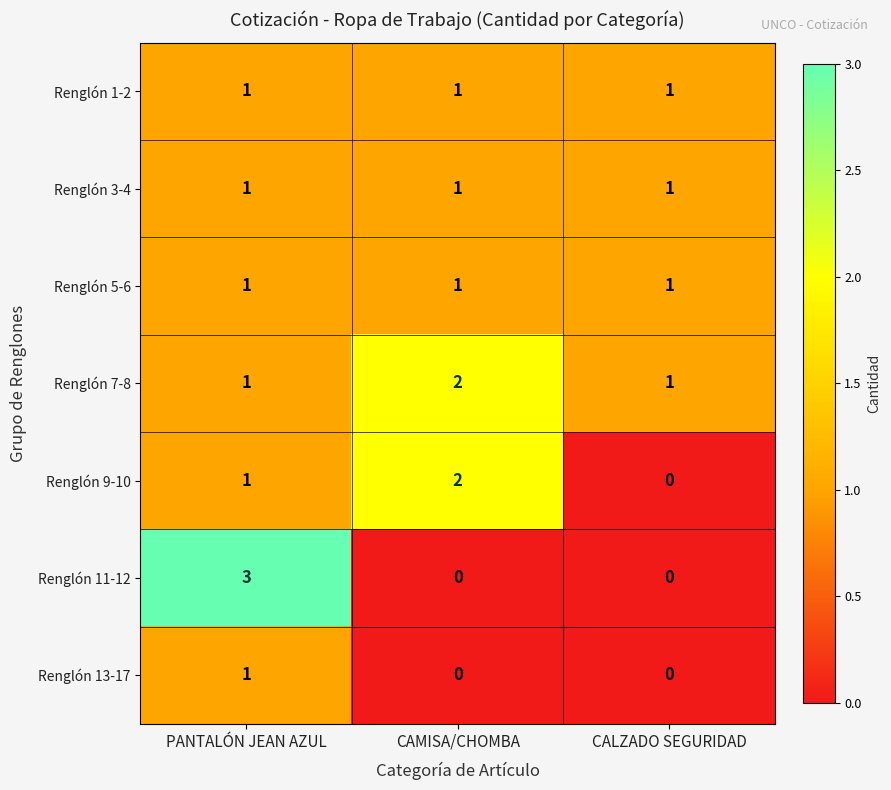

Reading left to right, extract all data points from this chart.

Renglón 1-2: 1	1	1
Renglón 3-4: 1	1	1
Renglón 5-6: 1	1	1
Renglón 7-8: 1	2	1
Renglón 9-10: 1	2	0
Renglón 11-12: 3	0	0
Renglón 13-17: 1	0	0